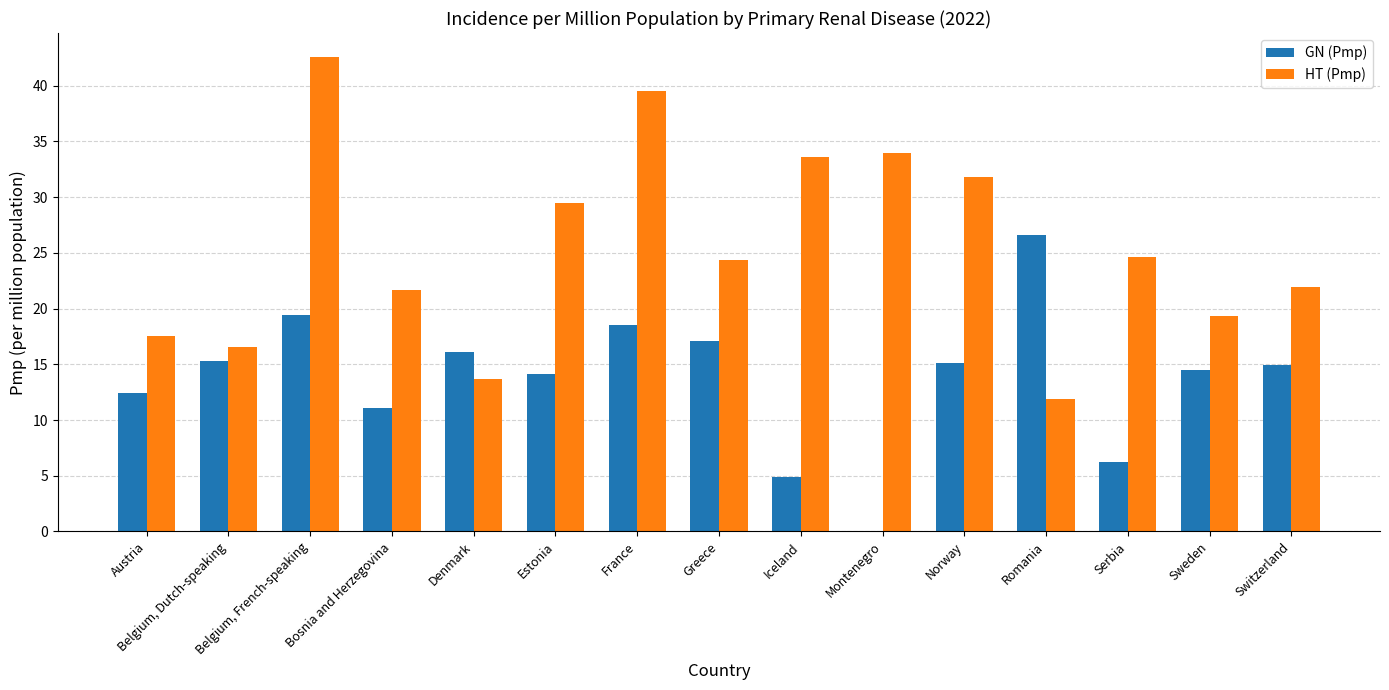

What is the sum of the HT (Pmp) values at Serbia and Iceland?

58.3